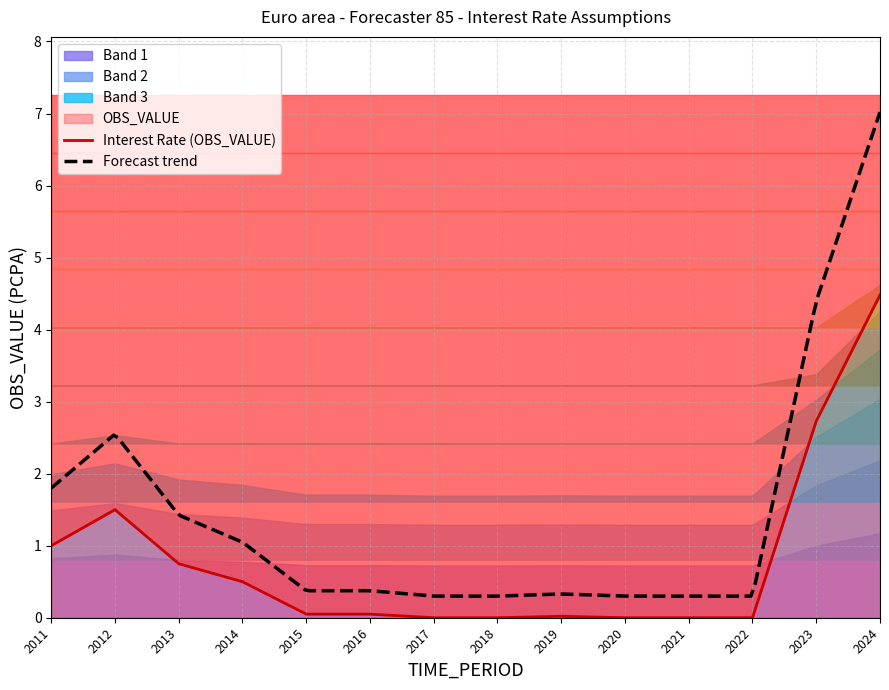

What is the average value?

0.8